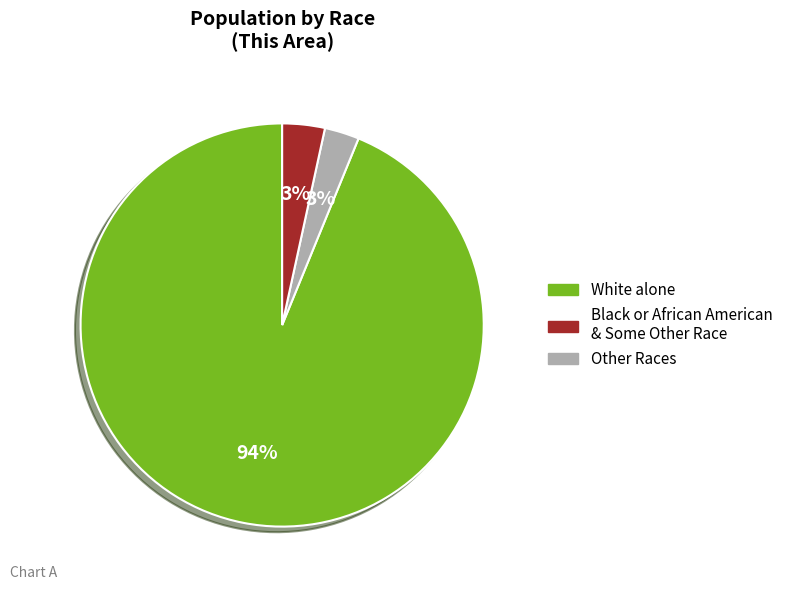

Is there a majority slice in this chart?

Yes